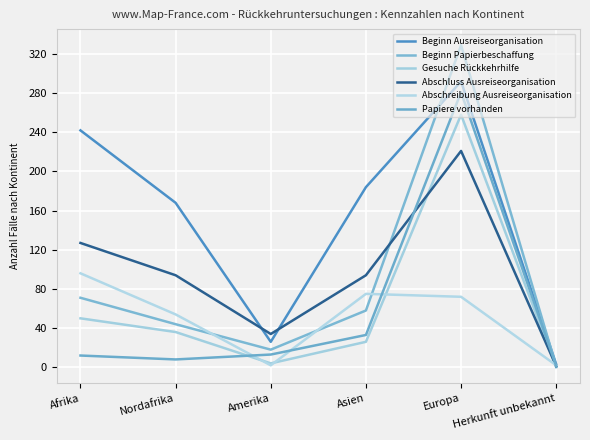

At which label does Abschluss Ausreiseorganisation first exceed 94?

Afrika